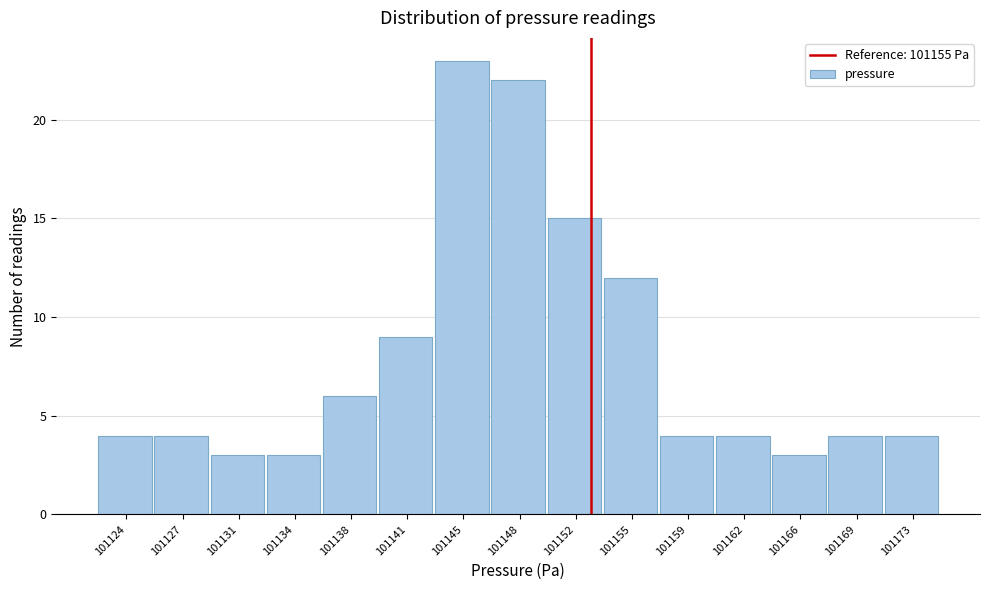

Reading left to right, what are all the values shown in this chart?

101124=4	101127=4	101131=3	101134=3	101138=6	101141=9	101145=23	101148=22	101152=15	101155=12	101159=4	101162=4	101166=3	101169=4	101173=4